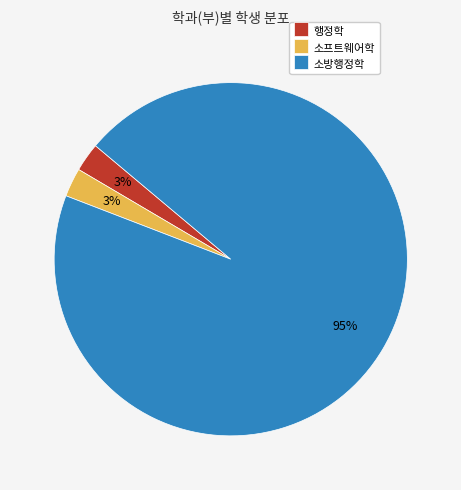

What is the largest slice in the pie chart?

소방행정학